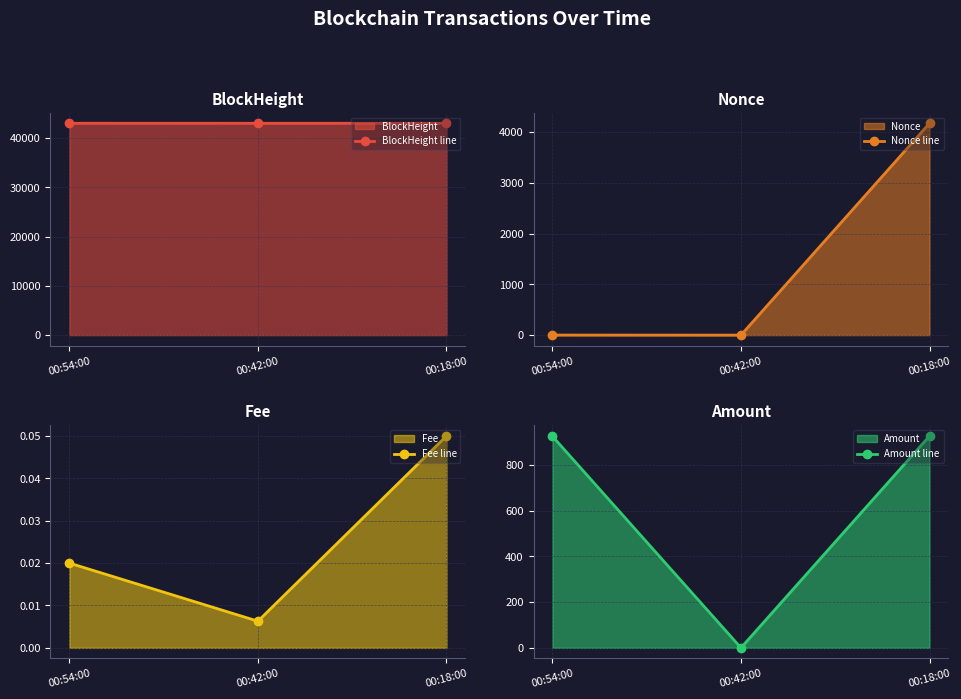

Reading left to right, extract all data points from this chart.

BlockHeight line: 43036.0	43032.0	43028.0
Nonce line: 1.0	0.0	4174.0
Fee line: 0.0	0.0	0.1
Amount line: 926.5	0.0	927.5